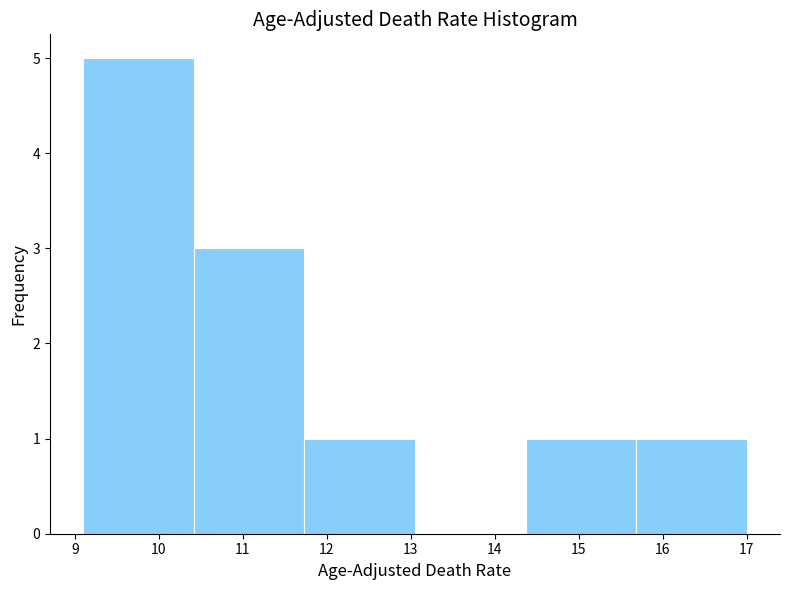

Which range on the x-axis has the tallest bar?

9.1 to 10.4